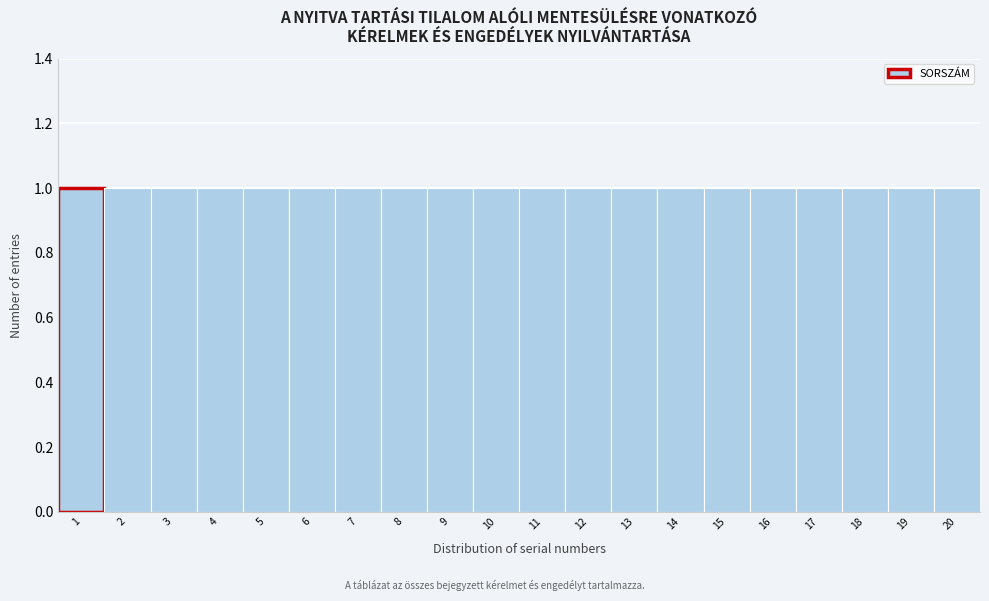

Reading left to right, list every bar in this chart as the range it spans on the x-axis followed by its height. The values are not printed on the chart, so give them approximately, as read against the axis.

0.5 to 1.5: 1
1.5 to 2.5: 1
2.5 to 3.5: 1
3.5 to 4.5: 1
4.5 to 5.5: 1
5.5 to 6.5: 1
6.5 to 7.5: 1
7.5 to 8.5: 1
8.5 to 9.5: 1
9.5 to 10.5: 1
10.5 to 11.5: 1
11.5 to 12.5: 1
12.5 to 13.5: 1
13.5 to 14.5: 1
14.5 to 15.5: 1
15.5 to 16.5: 1
16.5 to 17.5: 1
17.5 to 18.5: 1
18.5 to 19.5: 1
19.5 to 20.5: 1